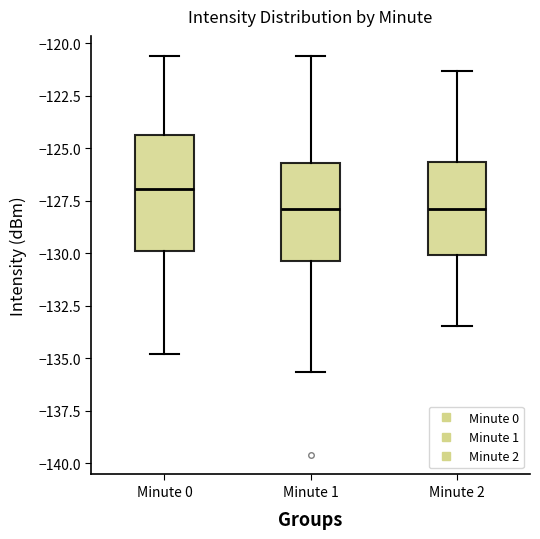

Where is the lower edge of the box for Minute 1 on the y-axis? The values are not printed on the chart, so give them approximately, as read against the axis.

-130.5